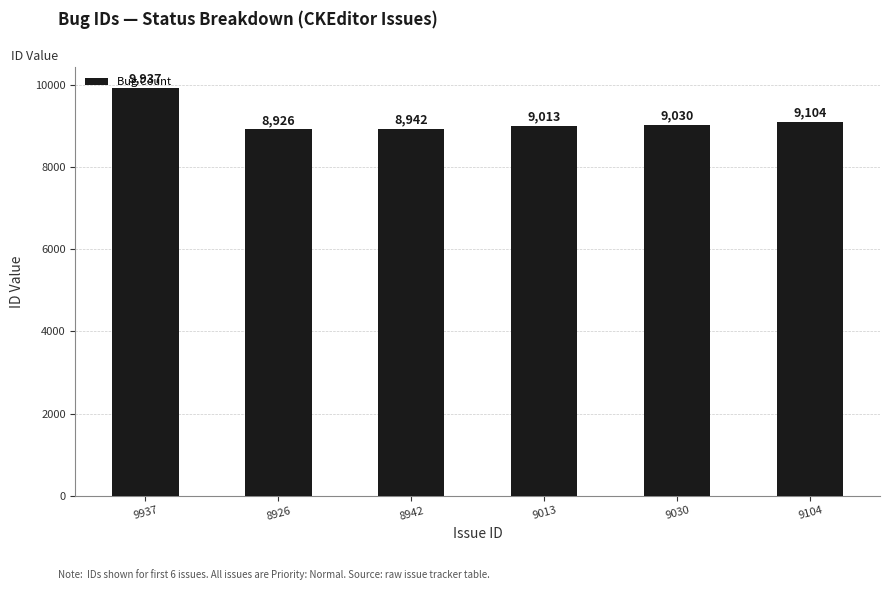

Rank the categories by value from highest to lowest.

9937, 9104, 9030, 9013, 8942, 8926